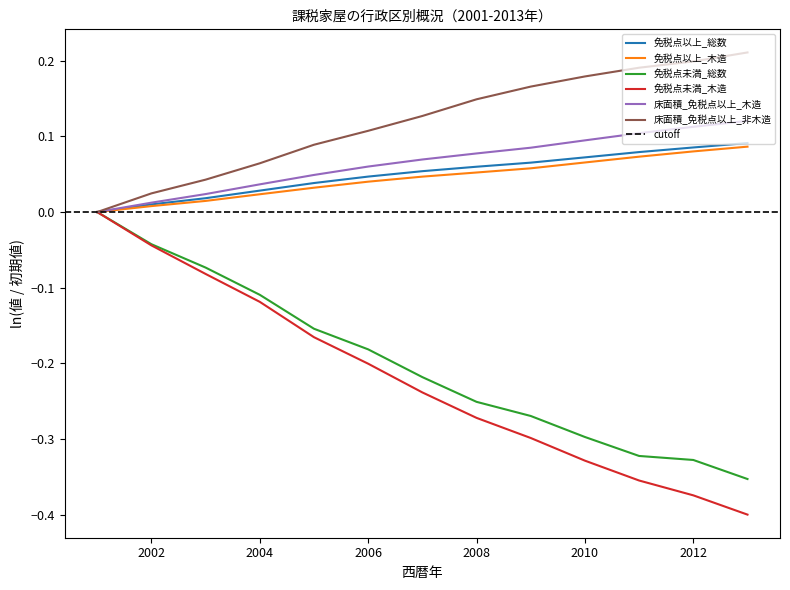

How many data points does each series have?

13